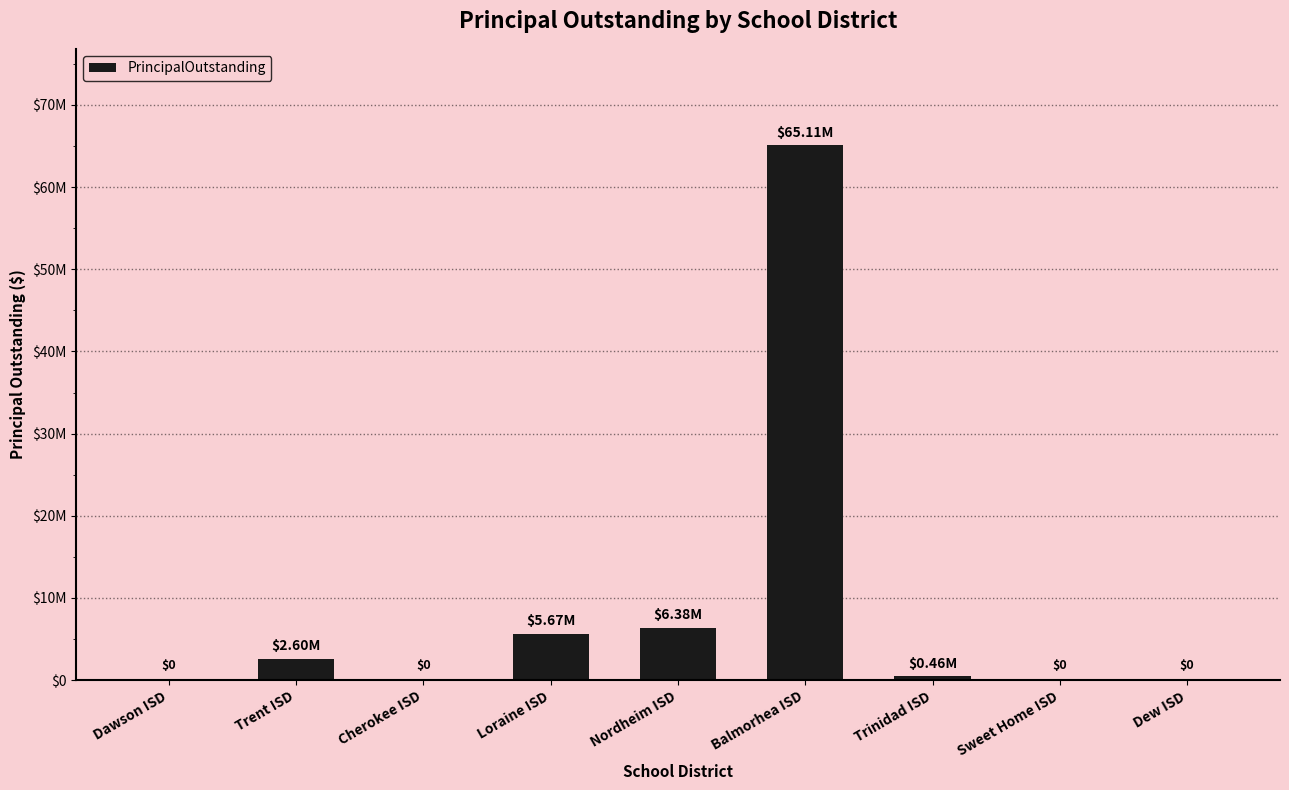

List the labels in order of value, largest first.

Balmorhea ISD, Nordheim ISD, Loraine ISD, Trent ISD, Trinidad ISD, Dawson ISD, Cherokee ISD, Sweet Home ISD, Dew ISD